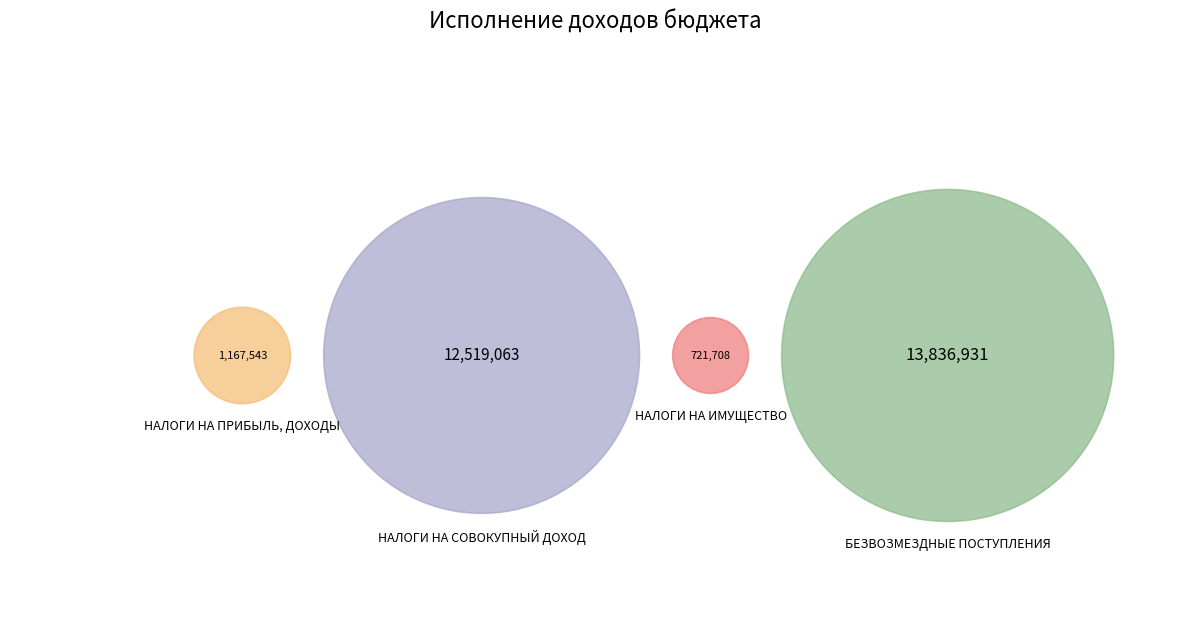

True or false: НАЛОГИ НА ПРИБЫЛЬ, ДОХОДЫ accounts for 10% of the total.

False